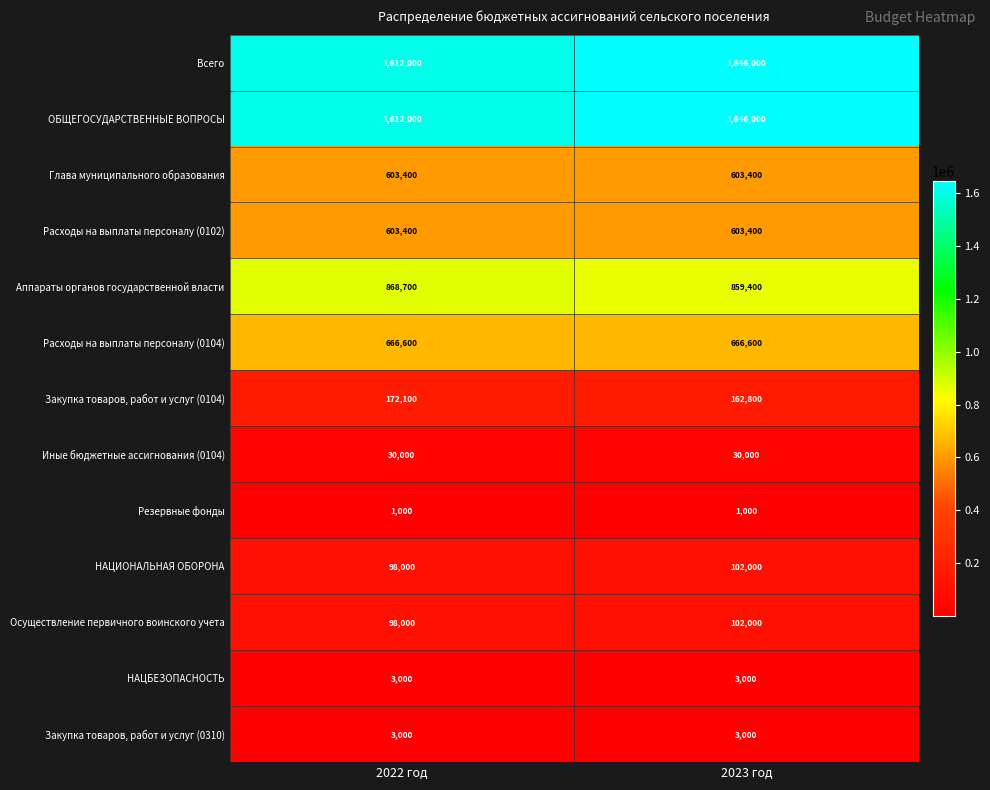

At which category does the chart reach its peak across all series?

2023 год